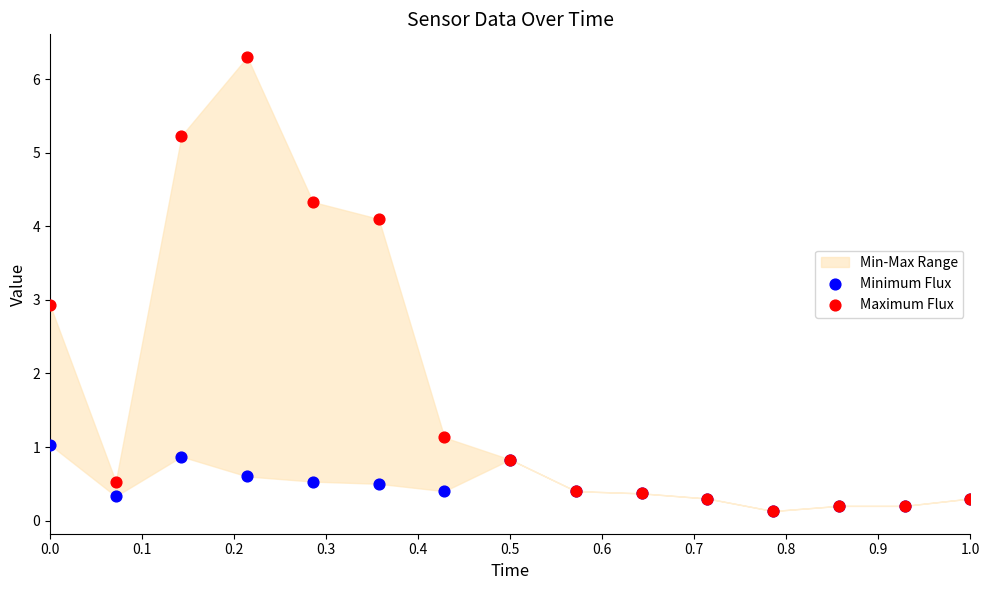

In the Maximum Flux series, what Y value is closest to 3?

2.9